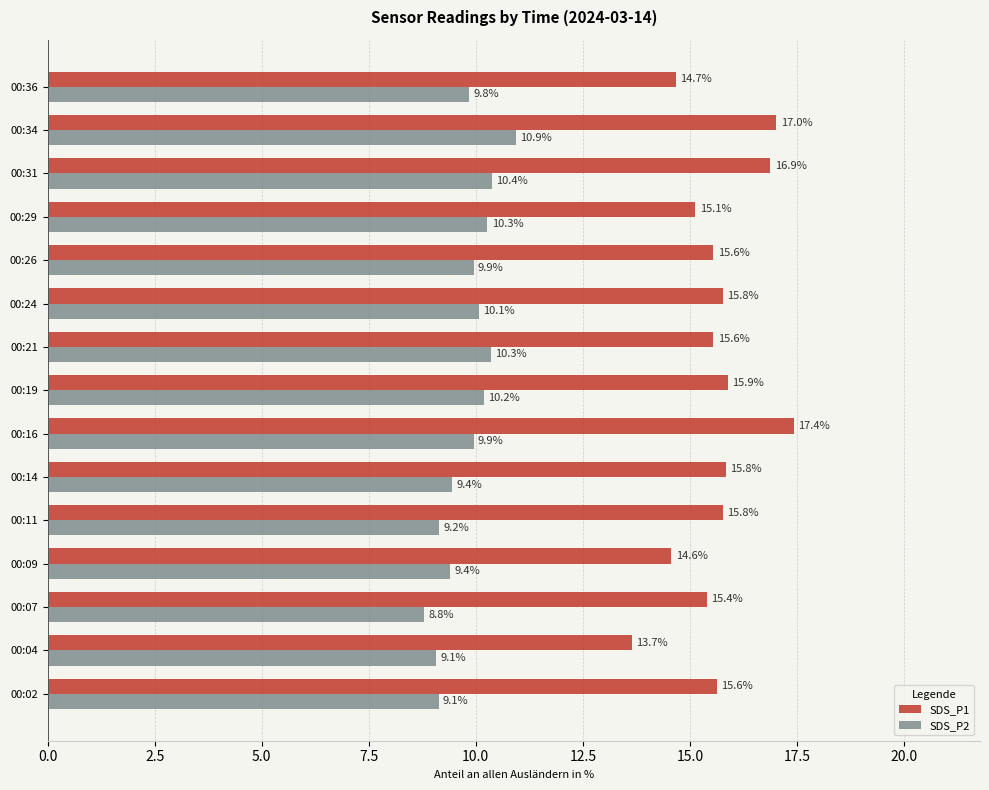

At how many categories does at least one series exceed 16?

3